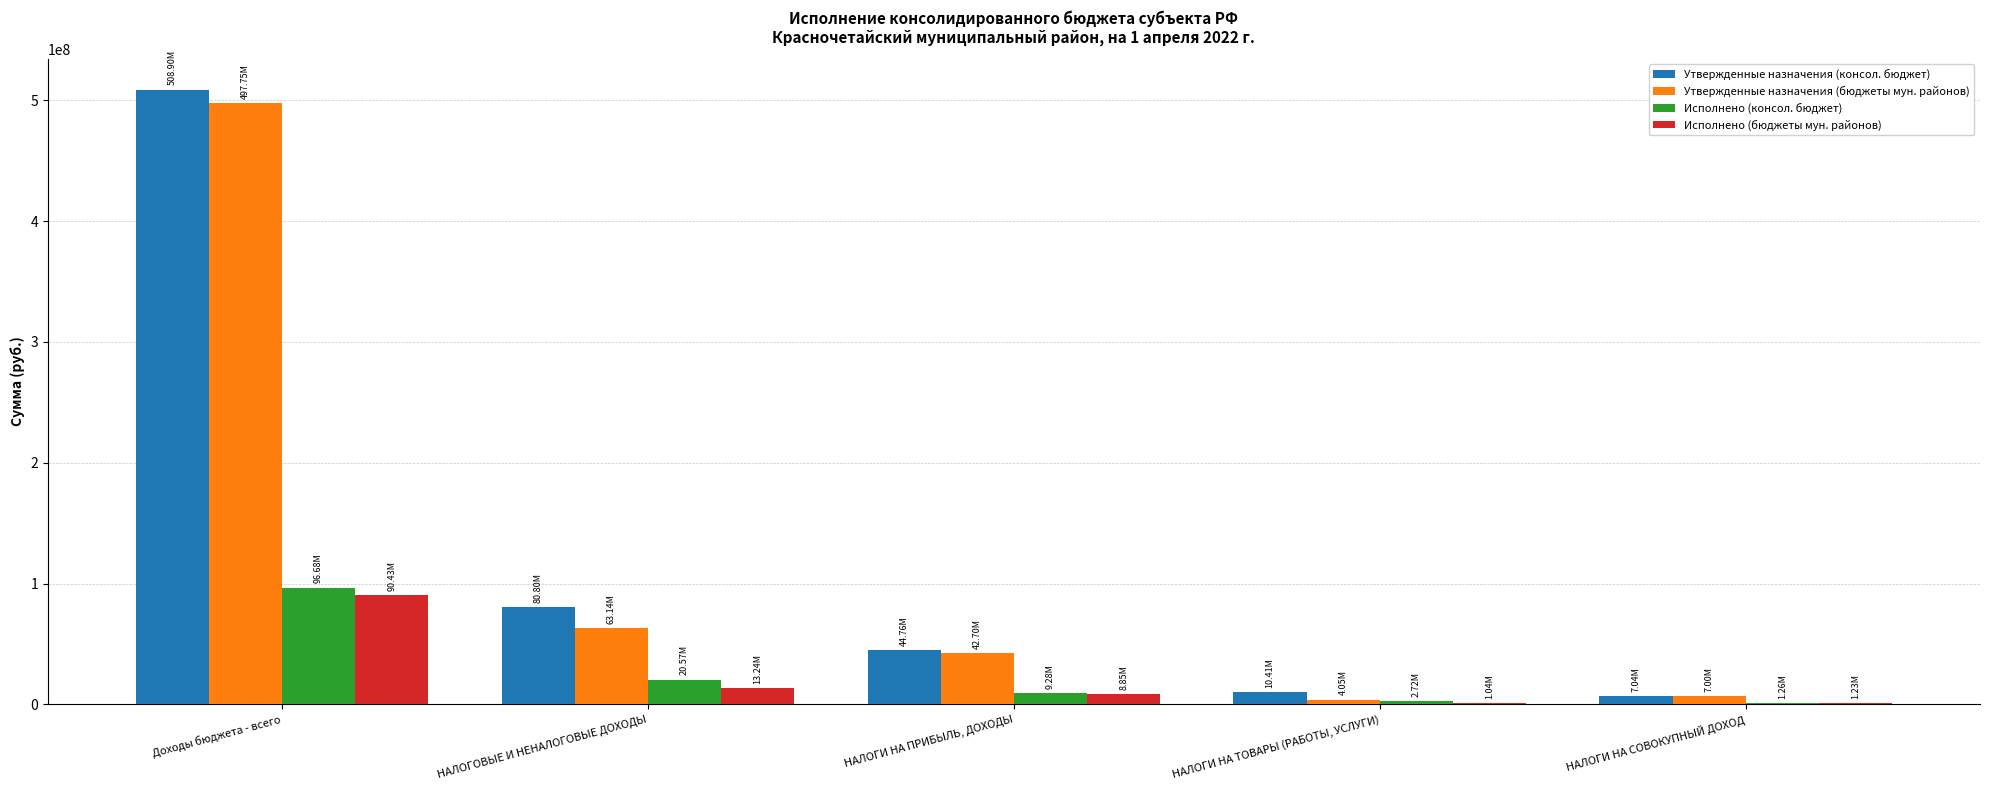

At which label is Утвержденные назначения (бюджеты мун. районов) closest to 250896069?

НАЛОГОВЫЕ И НЕНАЛОГОВЫЕ ДОХОДЫ